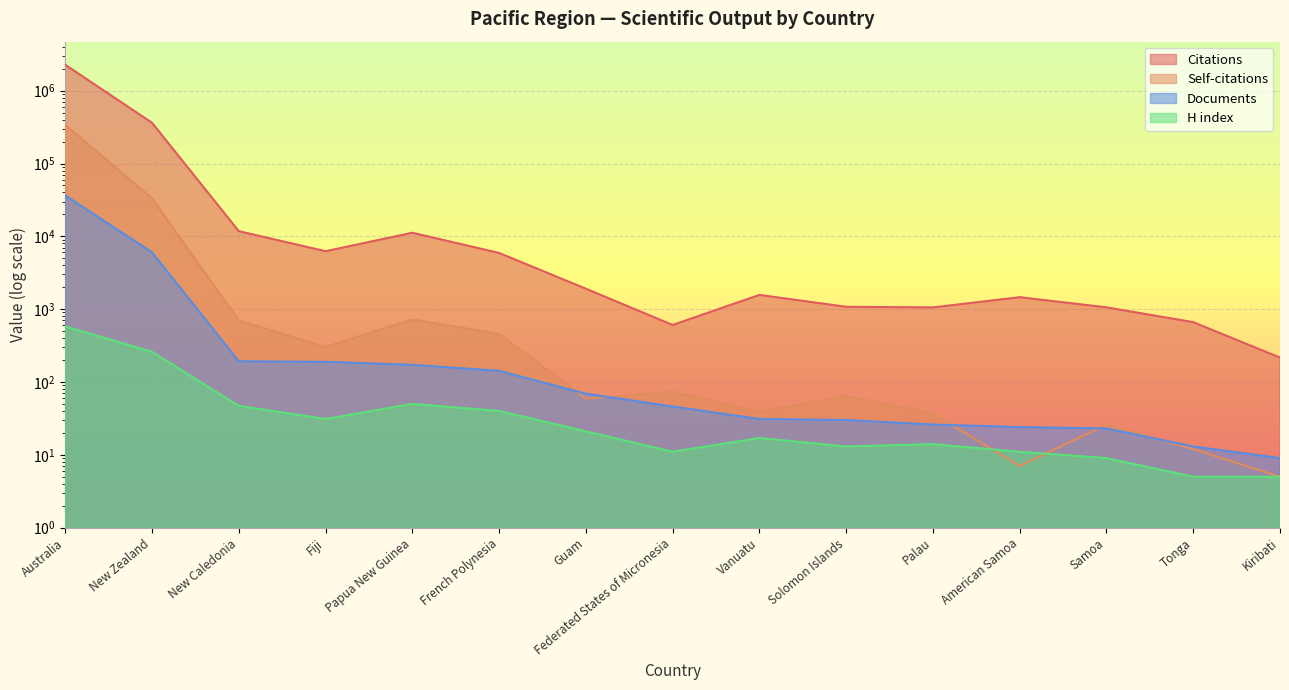

How many times do Documents and Self-citations cross each other?

5